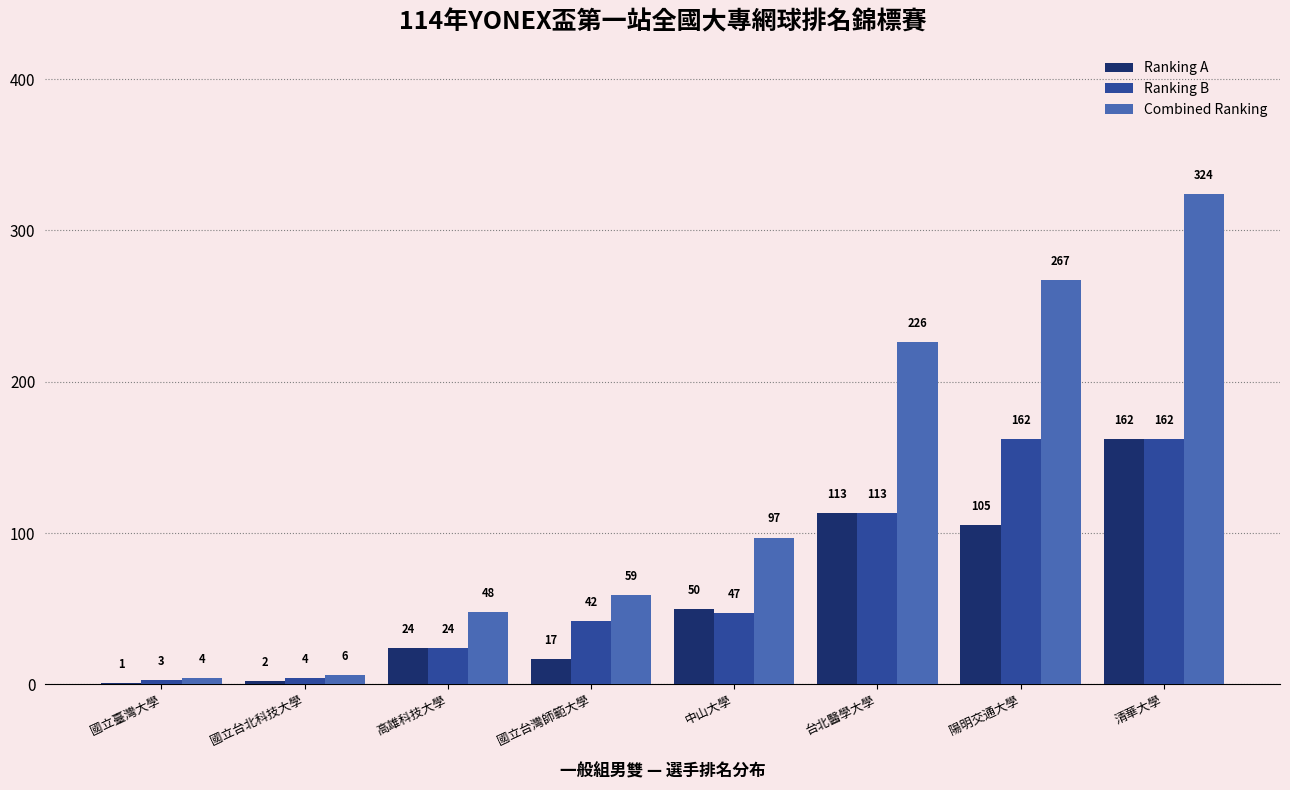

Which series has the largest range (max minus min)?

Combined Ranking